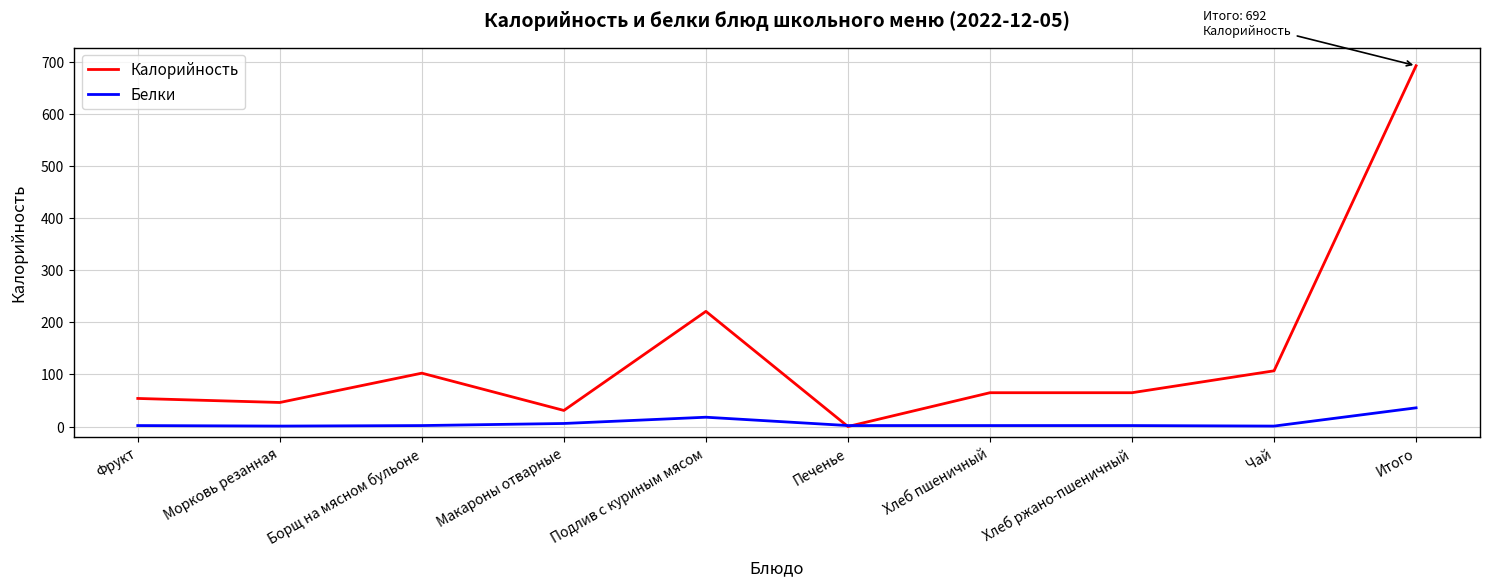

What is the minimum value for Калорийность?

0.2